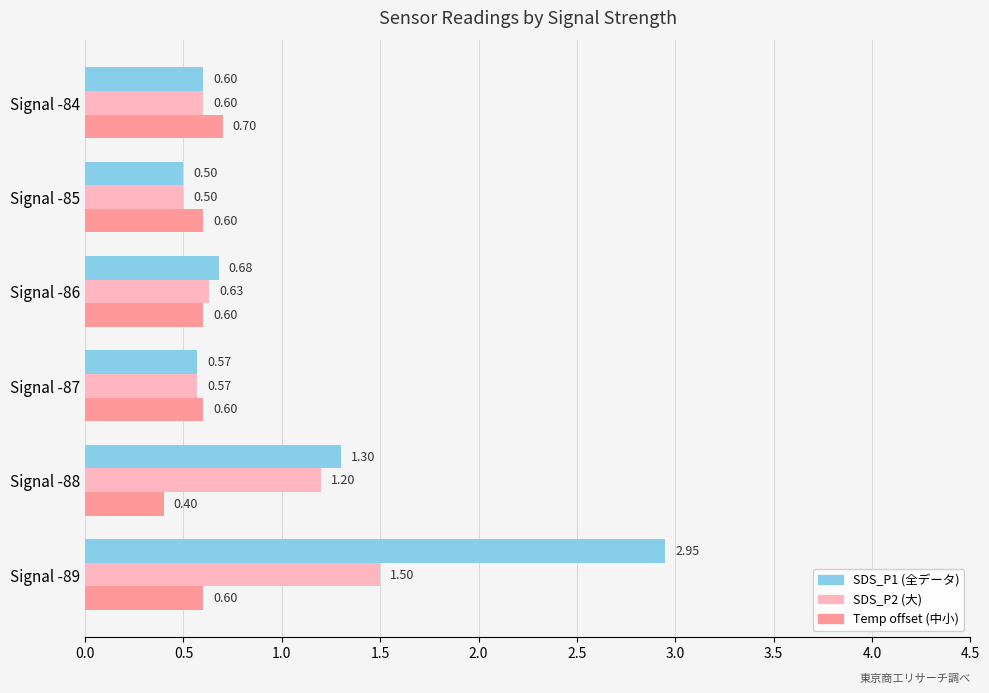

Rank the series by their maximum value, from lowest to highest.

Temp offset (中小), SDS_P2 (大), SDS_P1 (全データ)